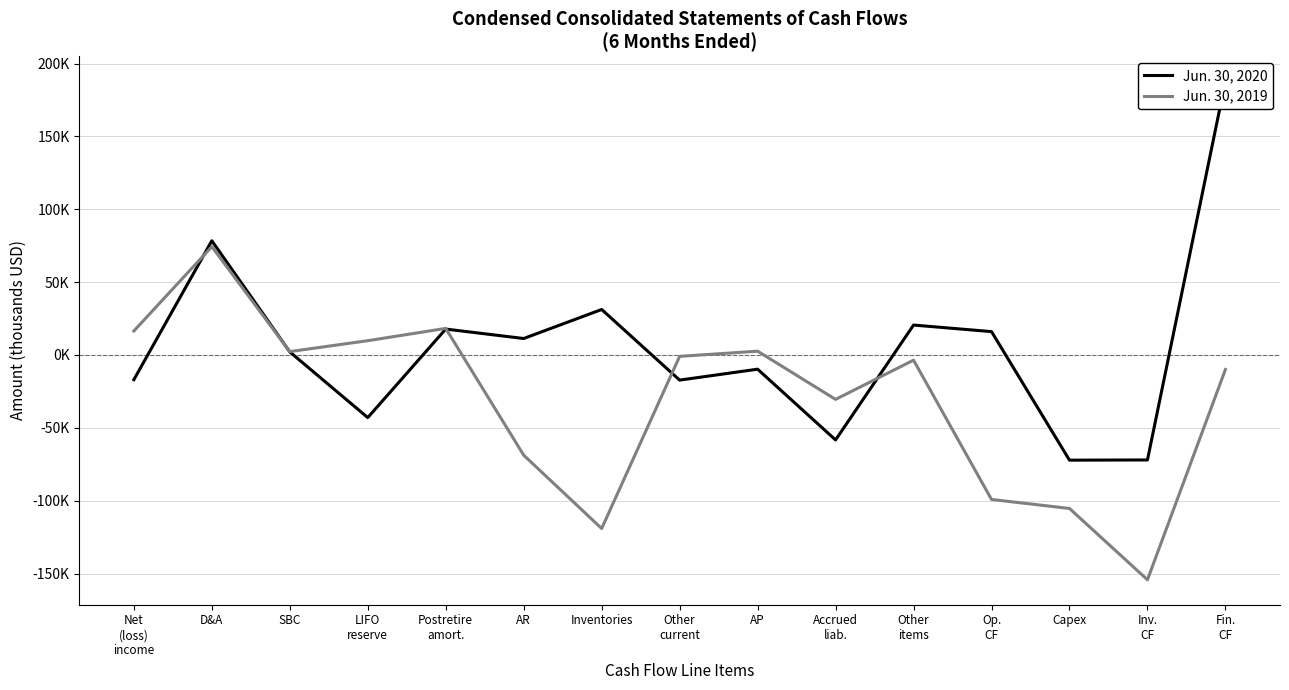

How many values in the Jun. 30, 2019 series exceed -3560?

7